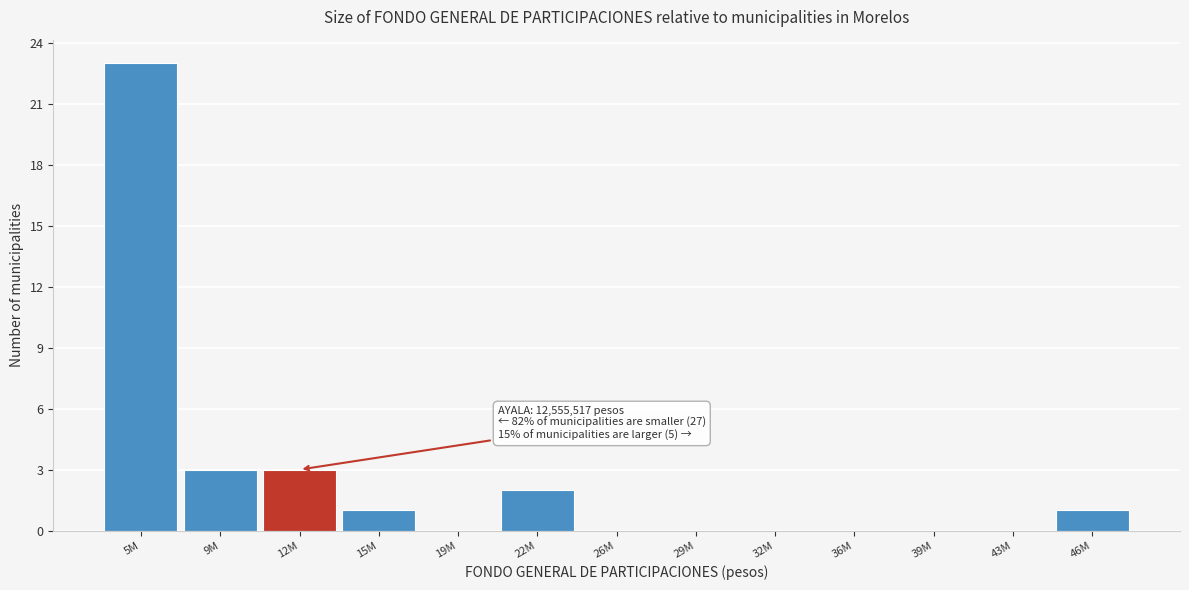

Reading left to right, list all the values displayed in this chart.

5M=23	9M=3	12M=3	15M=1	19M=0	22M=2	26M=0	29M=0	32M=0	36M=0	39M=0	43M=0	46M=1